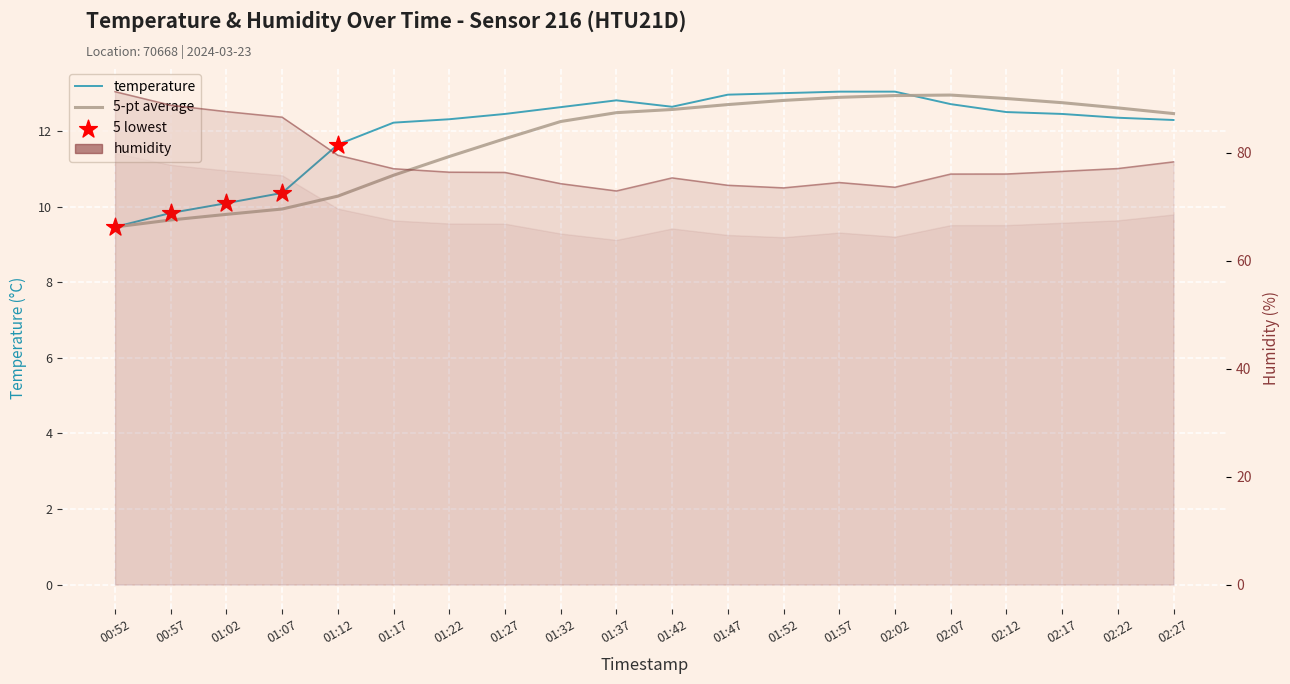

At which category is the sum across all series the highest?

00:52